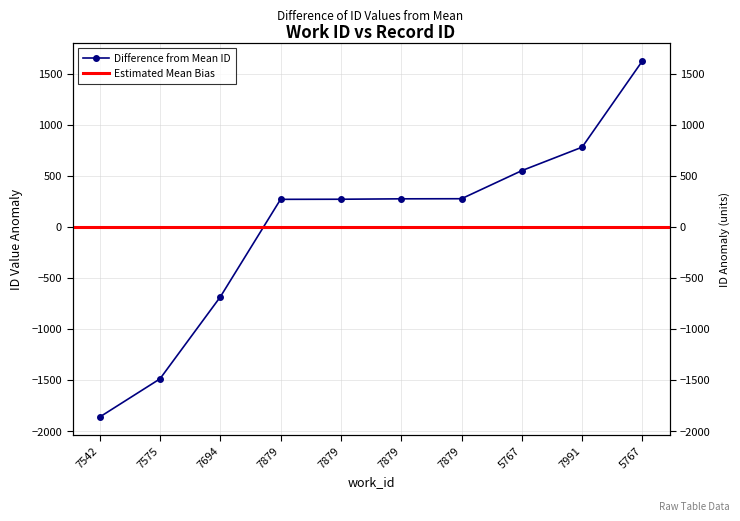

What is the label of the 1st point from the right?

5767